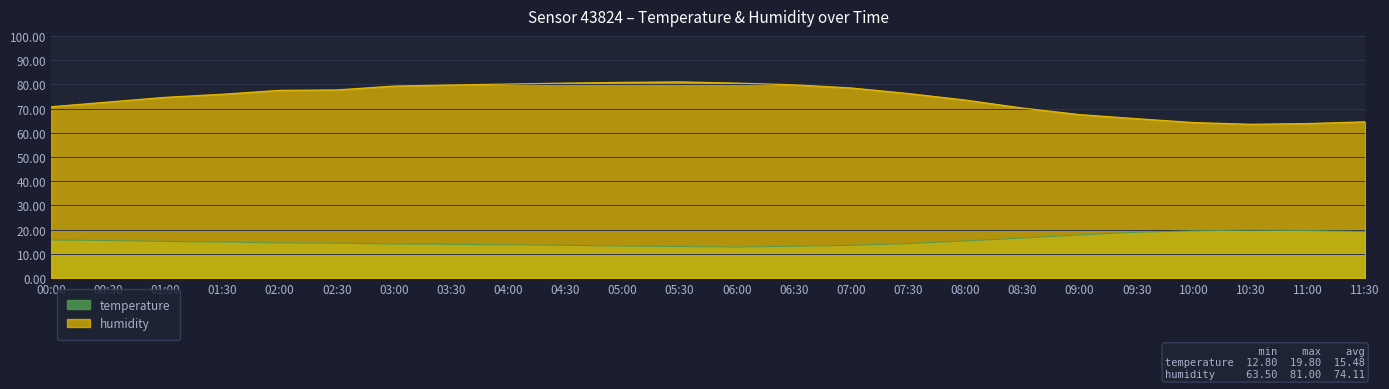

How many distinct data groups are displayed?

2